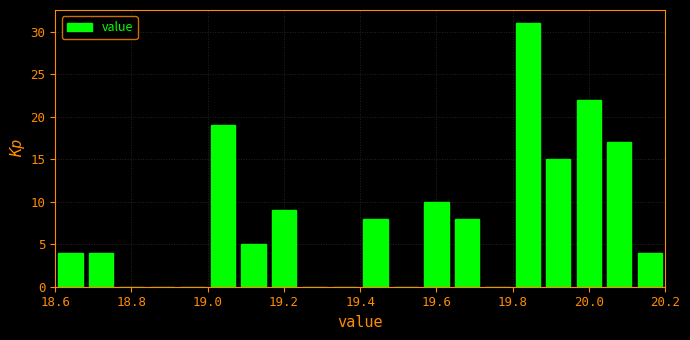

Reading left to right, transcribe this chart: for each bar, give the range it covers on the x-axis and its height. The values are not printed on the chart, so give them approximately, as read against the axis.

18.60 to 18.68: 4
18.68 to 18.76: 4
18.76 to 18.84: 0
18.84 to 18.92: 0
18.92 to 19.00: 0
19.00 to 19.08: 19
19.08 to 19.16: 5
19.16 to 19.24: 9
19.24 to 19.32: 0
19.32 to 19.40: 0
19.40 to 19.48: 8
19.48 to 19.56: 0
19.56 to 19.64: 10
19.64 to 19.72: 8
19.72 to 19.80: 0
19.80 to 19.88: 31
19.88 to 19.96: 15
19.96 to 20.04: 22
20.04 to 20.12: 17
20.12 to 20.20: 4